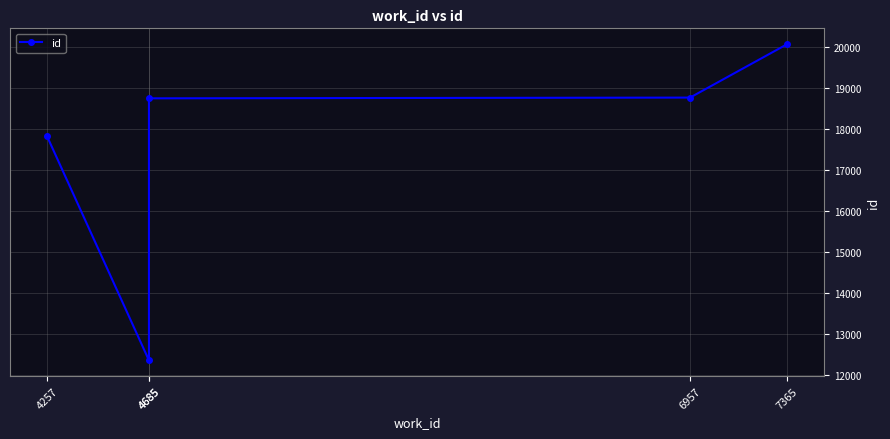

List the labels in order of value, largest first.

7365, 6957, 4685, 4257, 4685